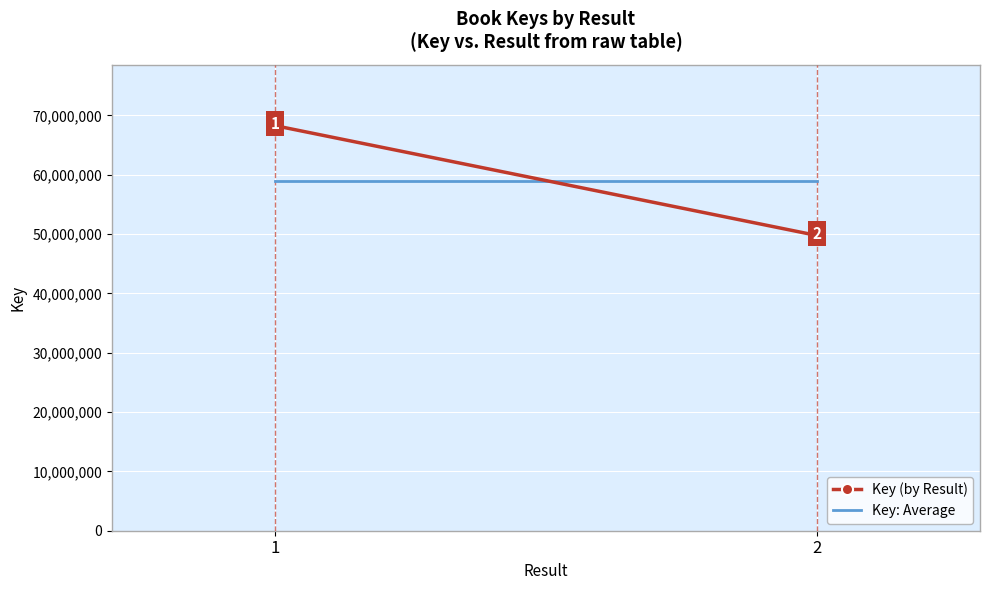

The value of Key (by Result) at 1 is 68271681.0. True or false?

True